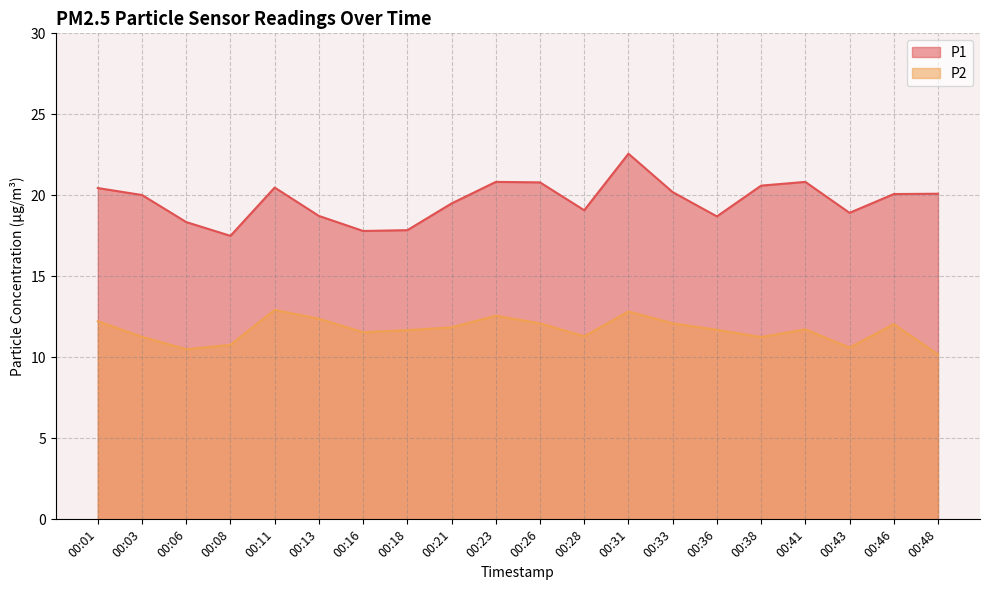

Which series has the largest range (max minus min)?

P1